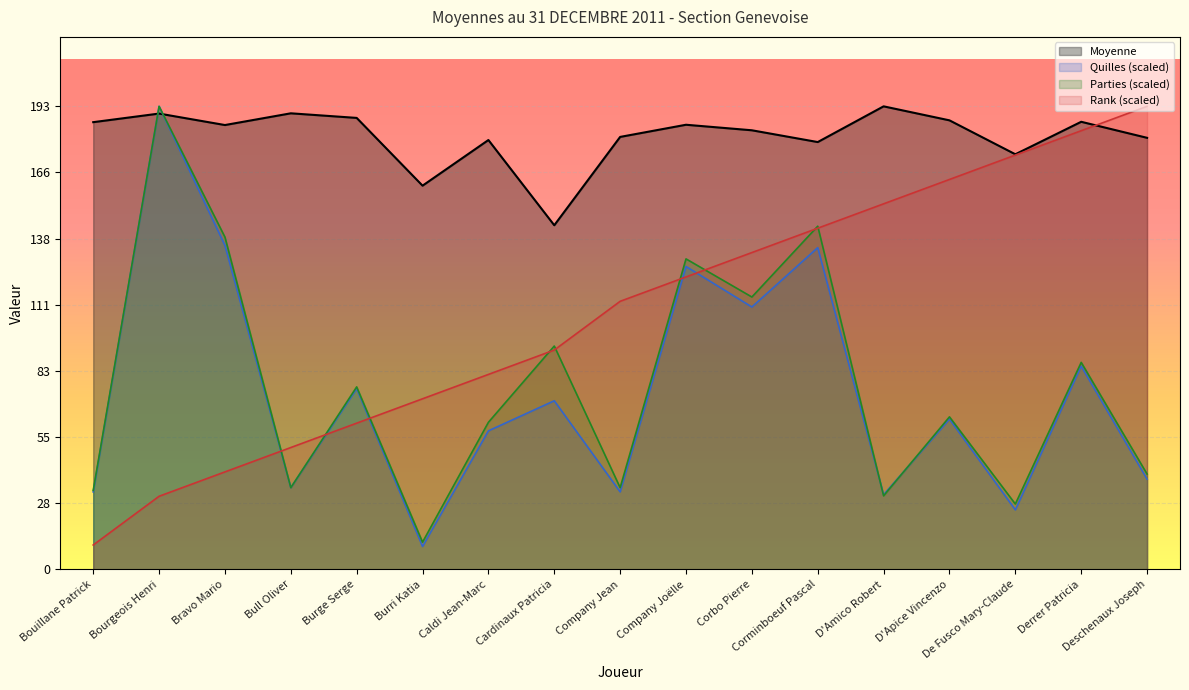

Where is the first local maximum for Moyenne?

Bourgeois Henri